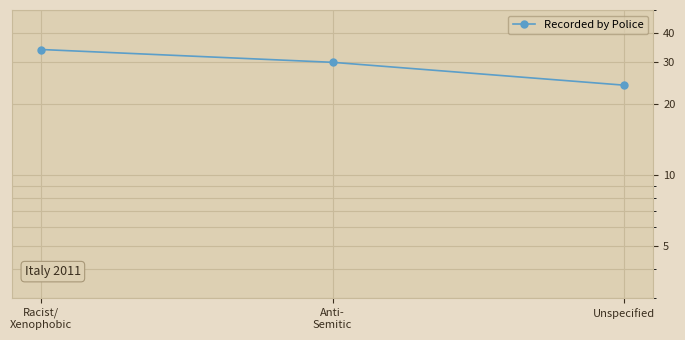

What is the value of the 3rd point from the left?

24